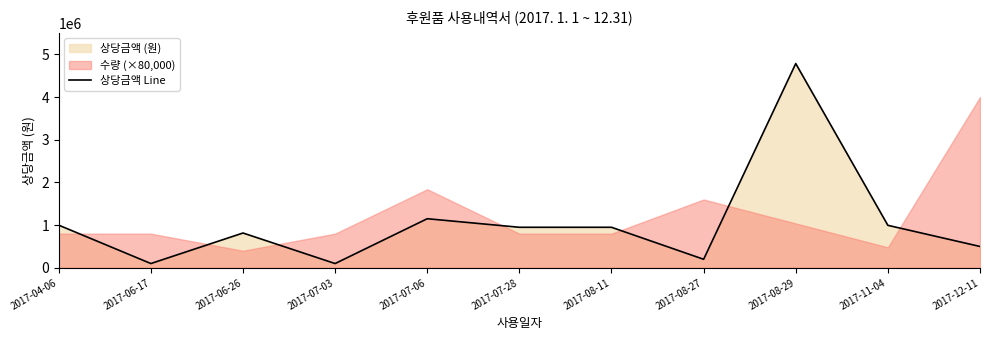

True or false: the data shows 100000 at 2017-07-03.

True